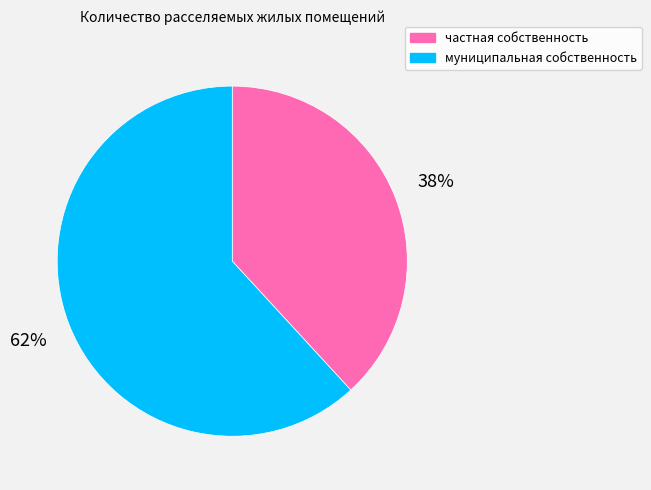

Is it true that муниципальная собственность is 72% of the pie?

False